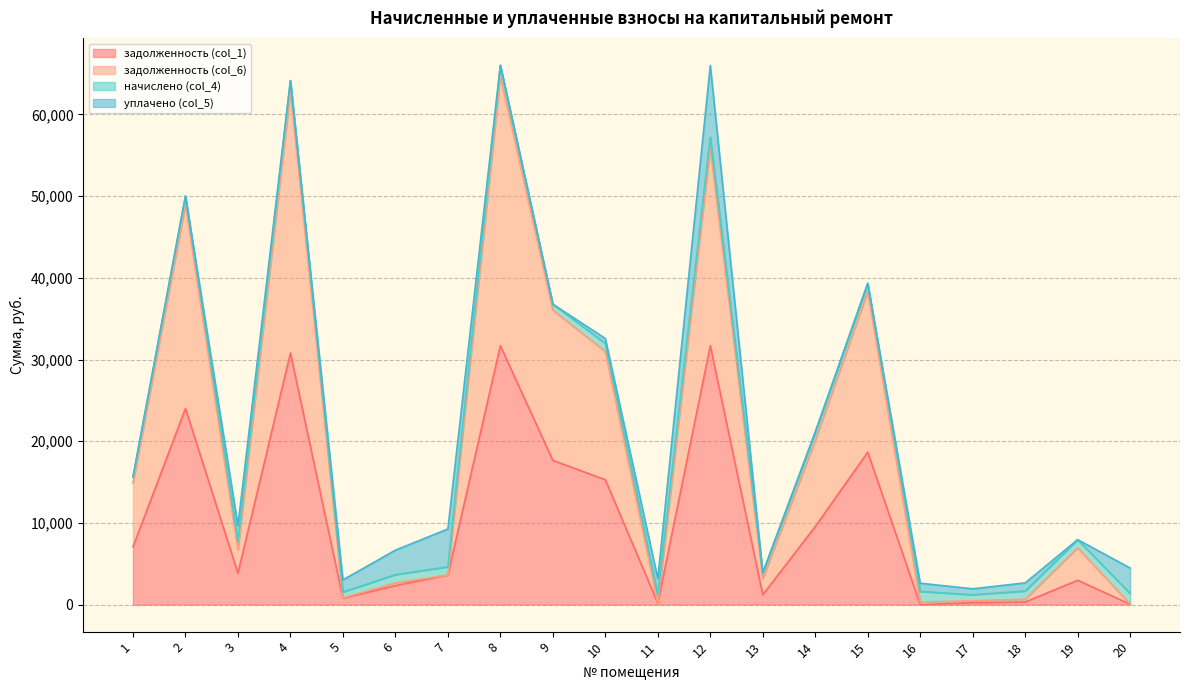

True or false: задолженность (col_1) and задолженность (col_6) cross at least once.

False